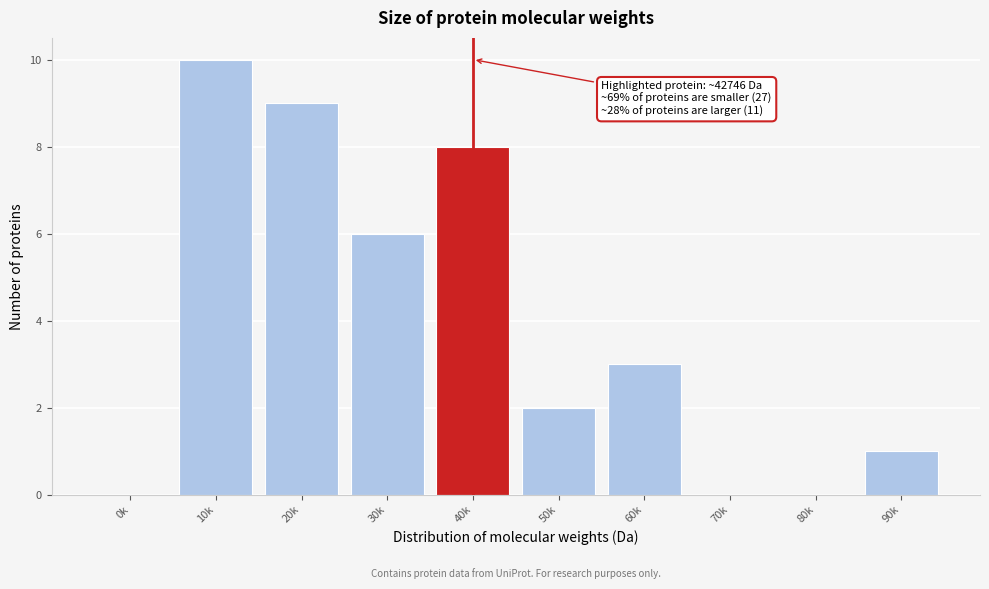

Reading right to left, list all the values displayed in this chart.

90k=1	80k=0	70k=0	60k=3	50k=2	40k=8	30k=6	20k=9	10k=10	0k=0